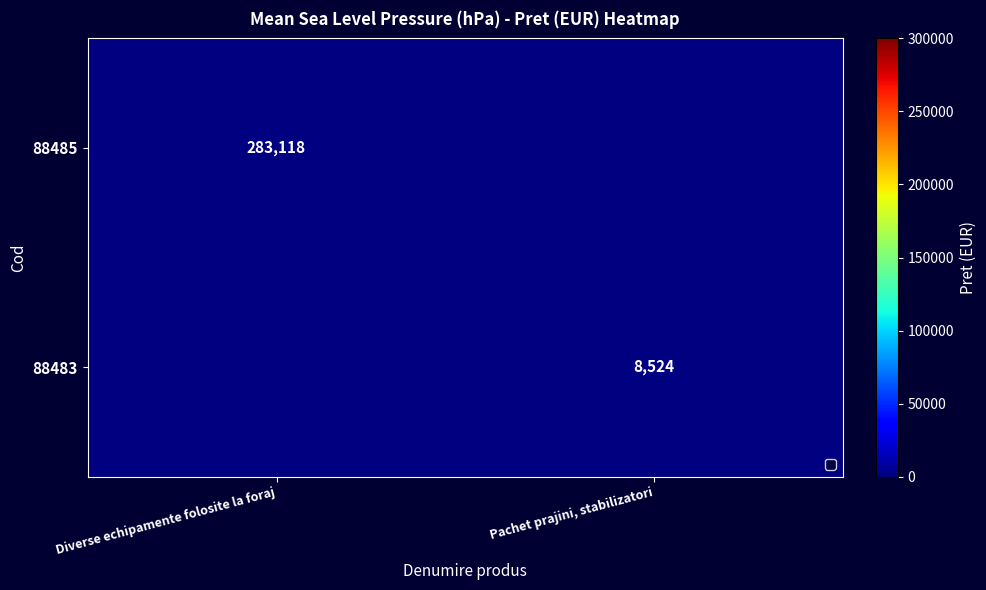

The 88483 series shows 11099 at Pachet prajini, stabilizatori. True or false?

False